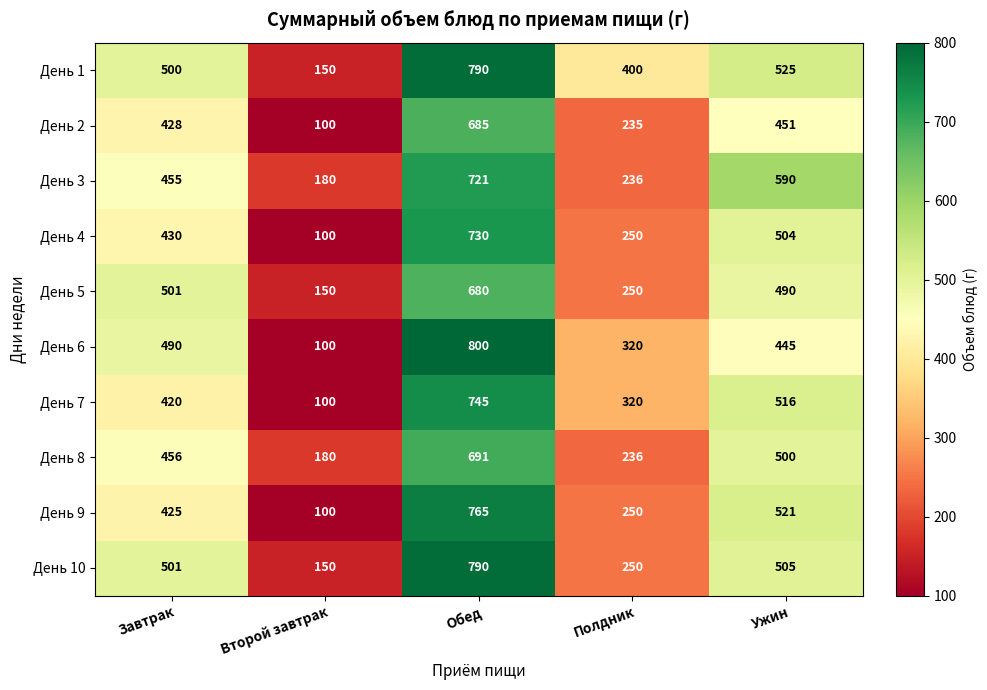

Rank the categories by День 6 value from highest to lowest.

Обед, Завтрак, Ужин, Полдник, Второй завтрак